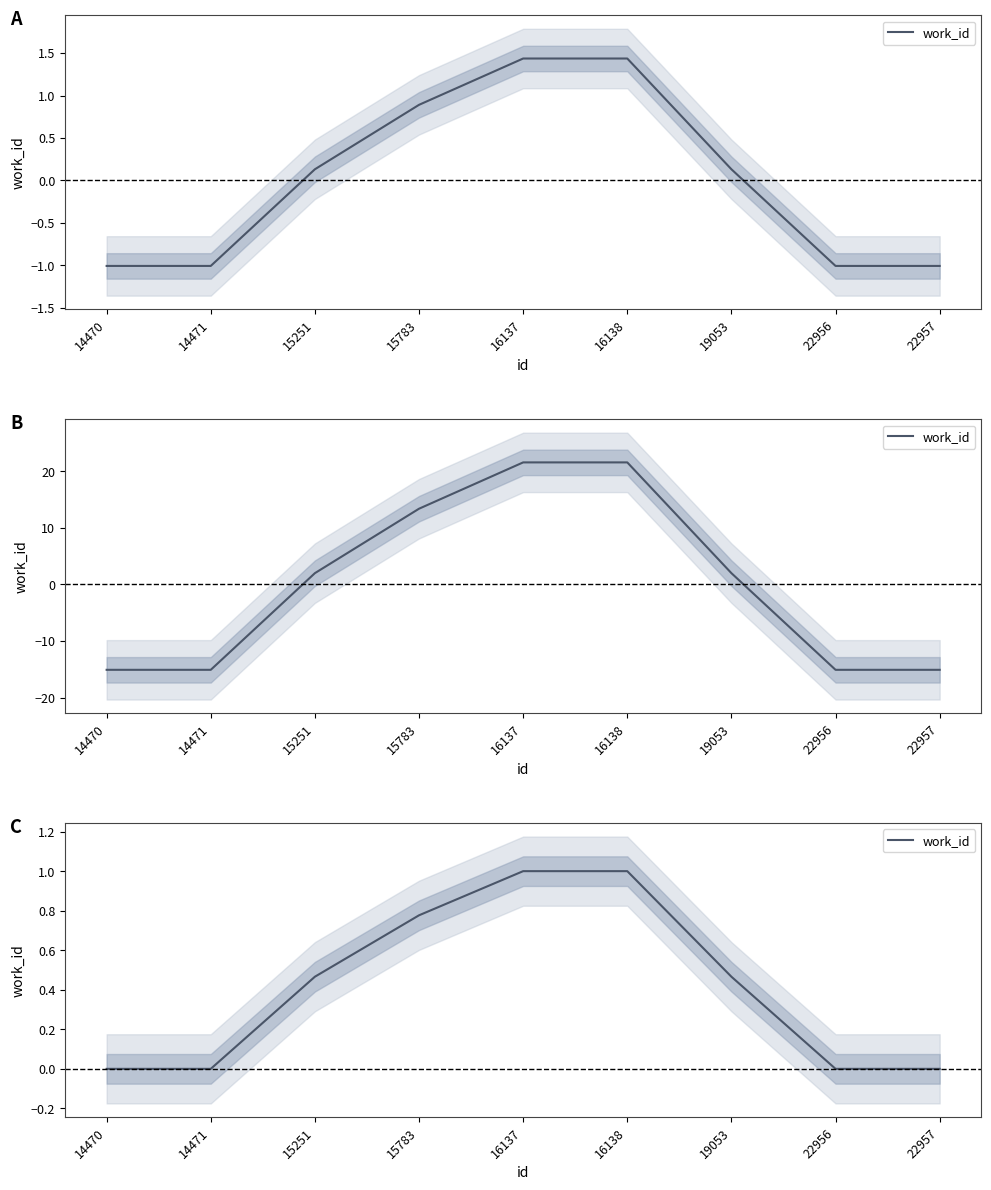

Rank the categories by value from lowest to highest.

14470, 14471, 22956, 22957, 15251, 19053, 15783, 16137, 16138